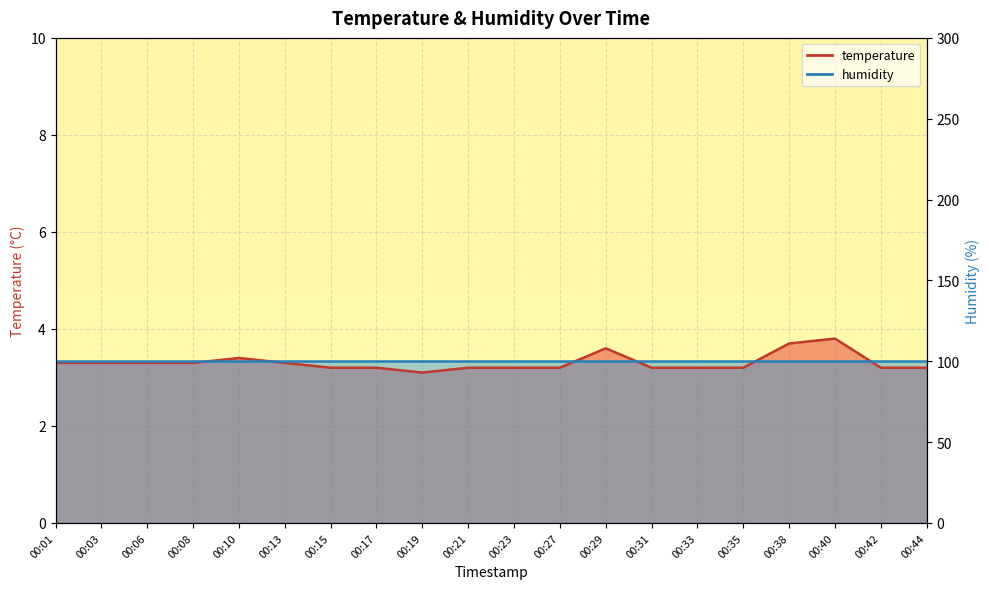

True or false: temperature has more than 0 points higher than both neighbors.

True